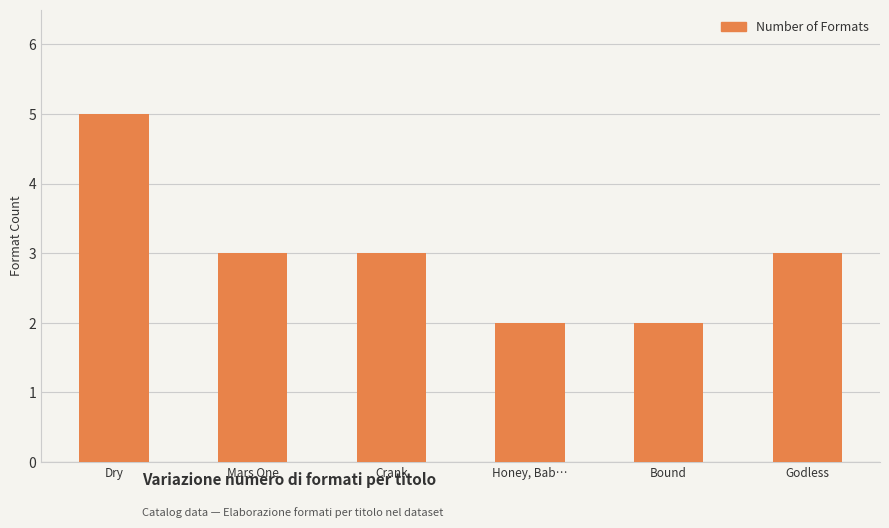

What is the sum of all values?

18